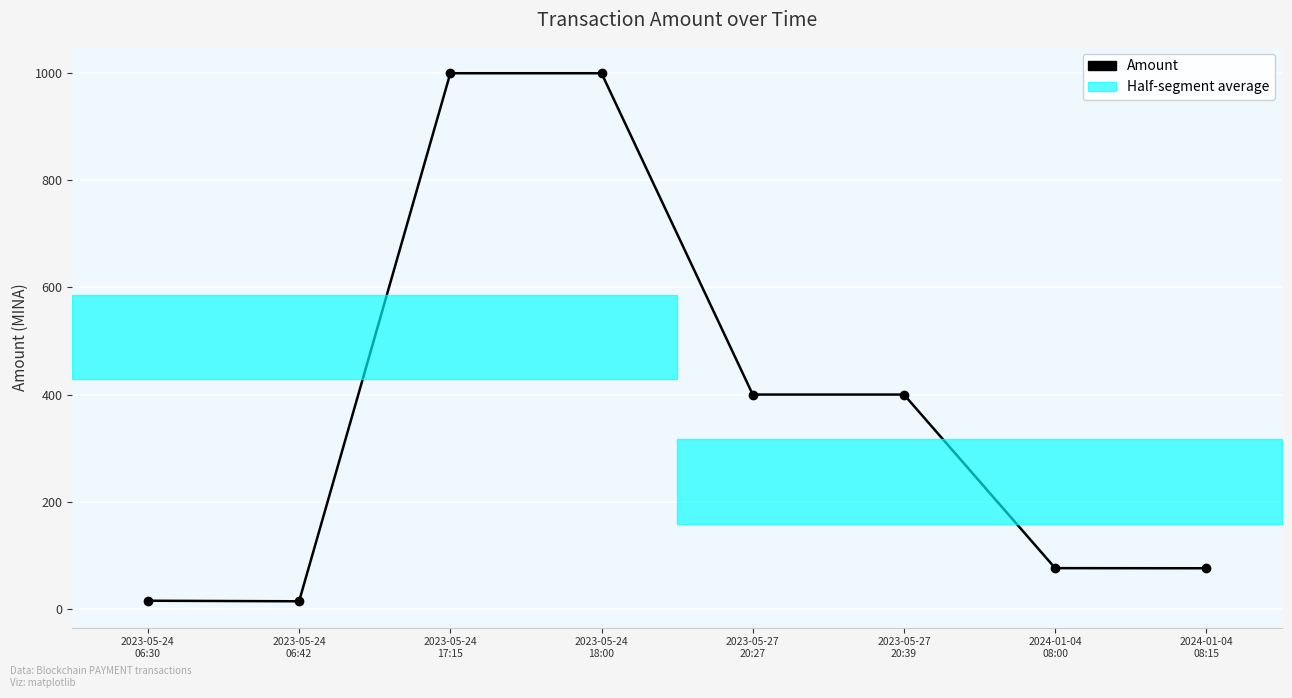

What is the label of the 8th point from the right?

2023-05-24
06:30